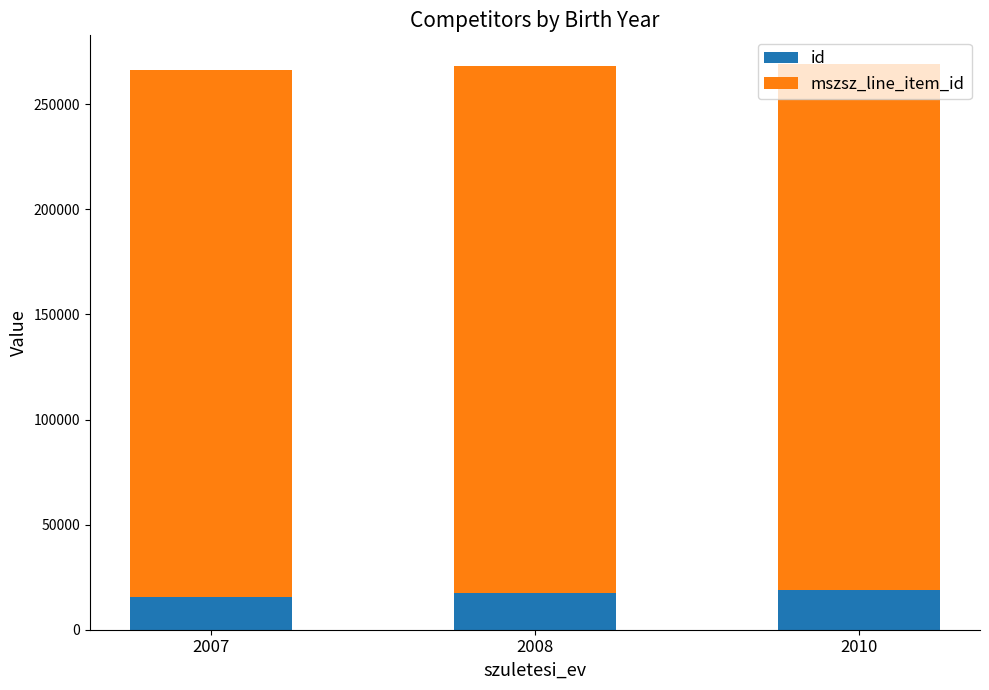

What is the total value across all series at 2007?

266328